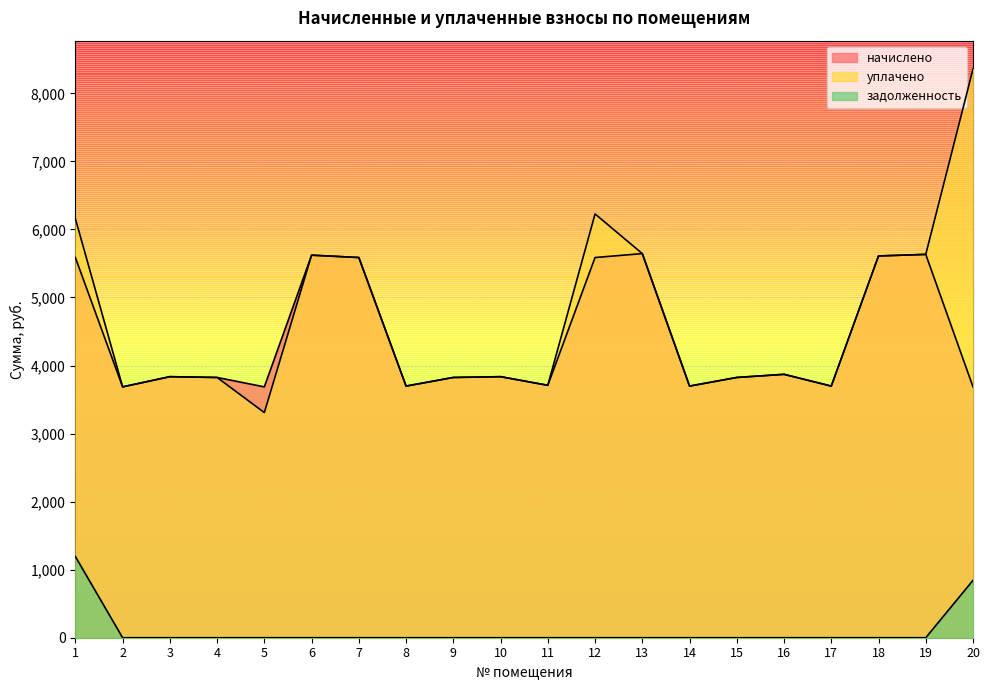

Which category has the highest value in the уплачено series?

20